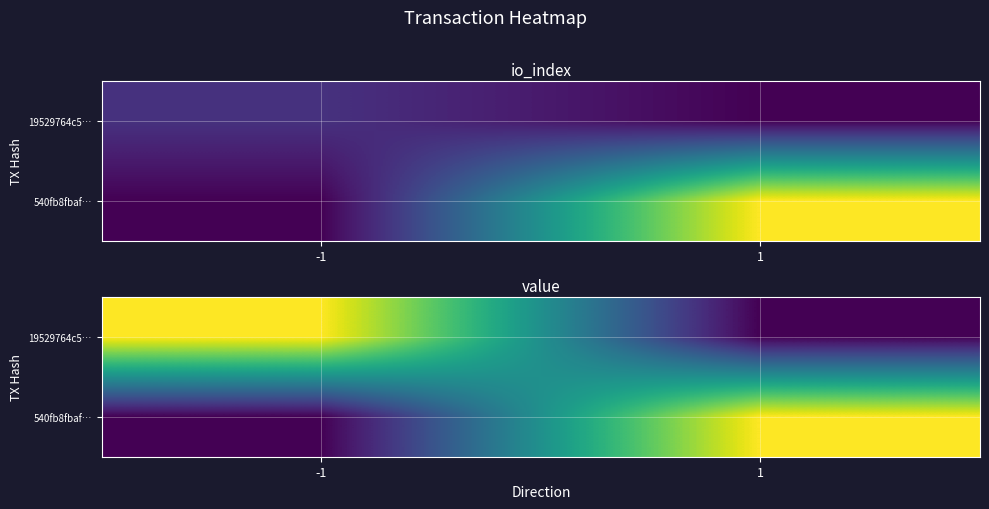

How many series are shown in this chart?

2